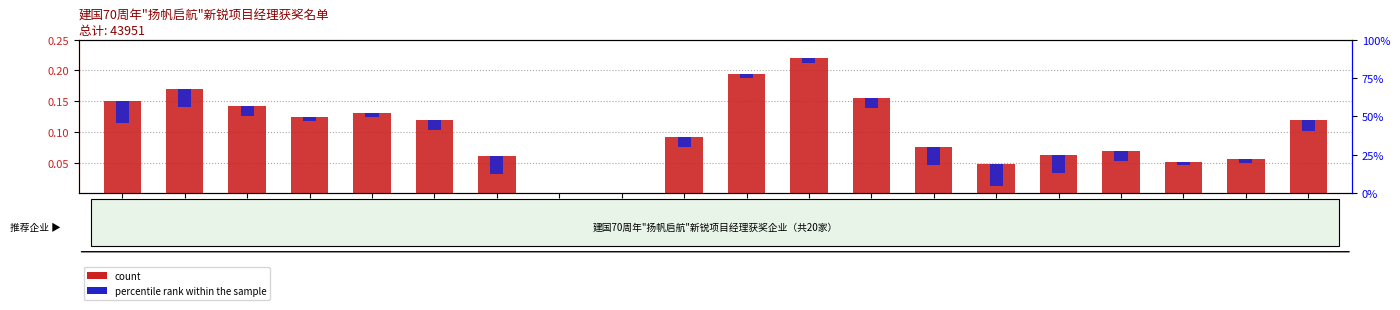

Is it true that count equals 0.1 at 谢江?

True